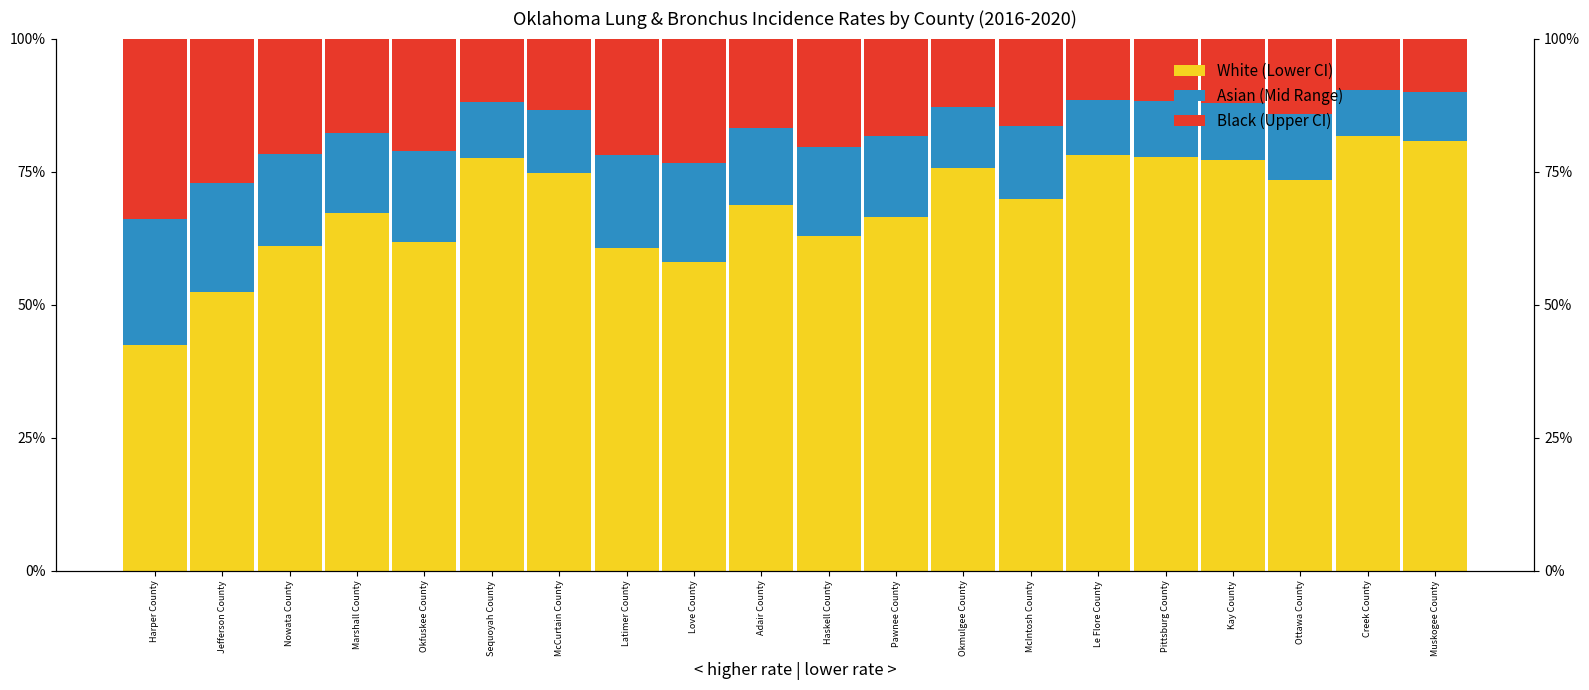

True or false: Upper CI has a value of 14.2 at Ottawa County.

True